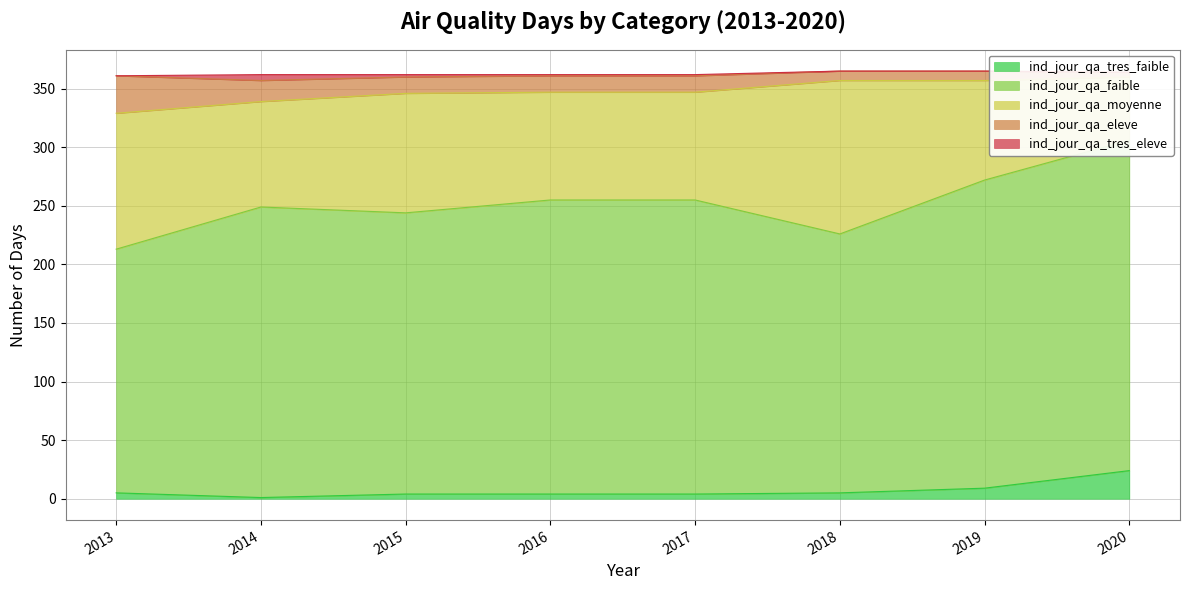

How many categories are shown in the chart?

8